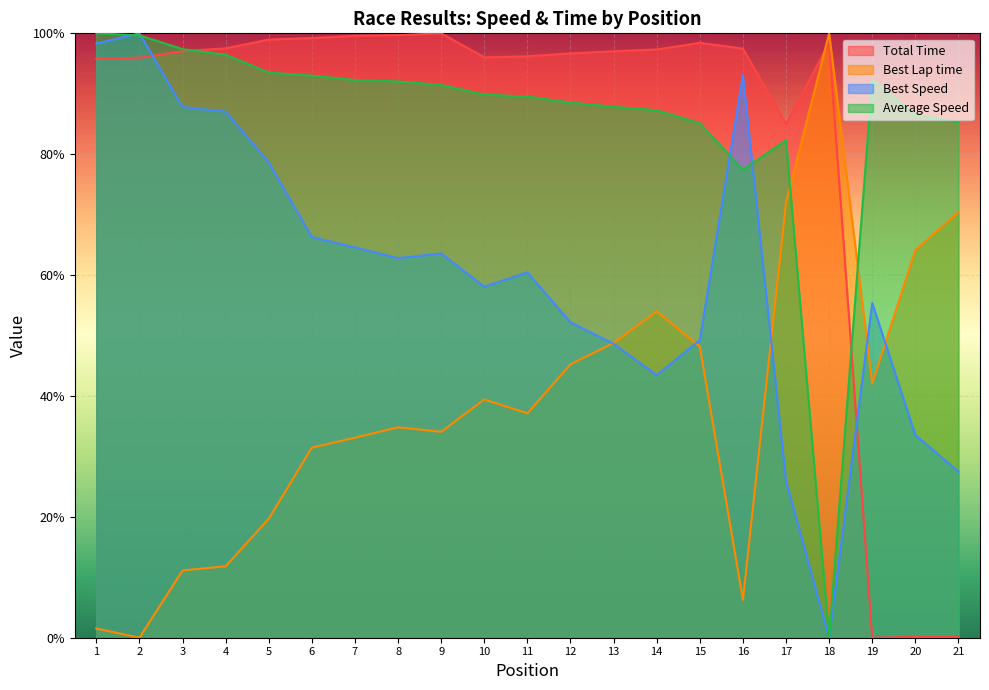

How many interior local valleys does the Best Lap time series have?

5